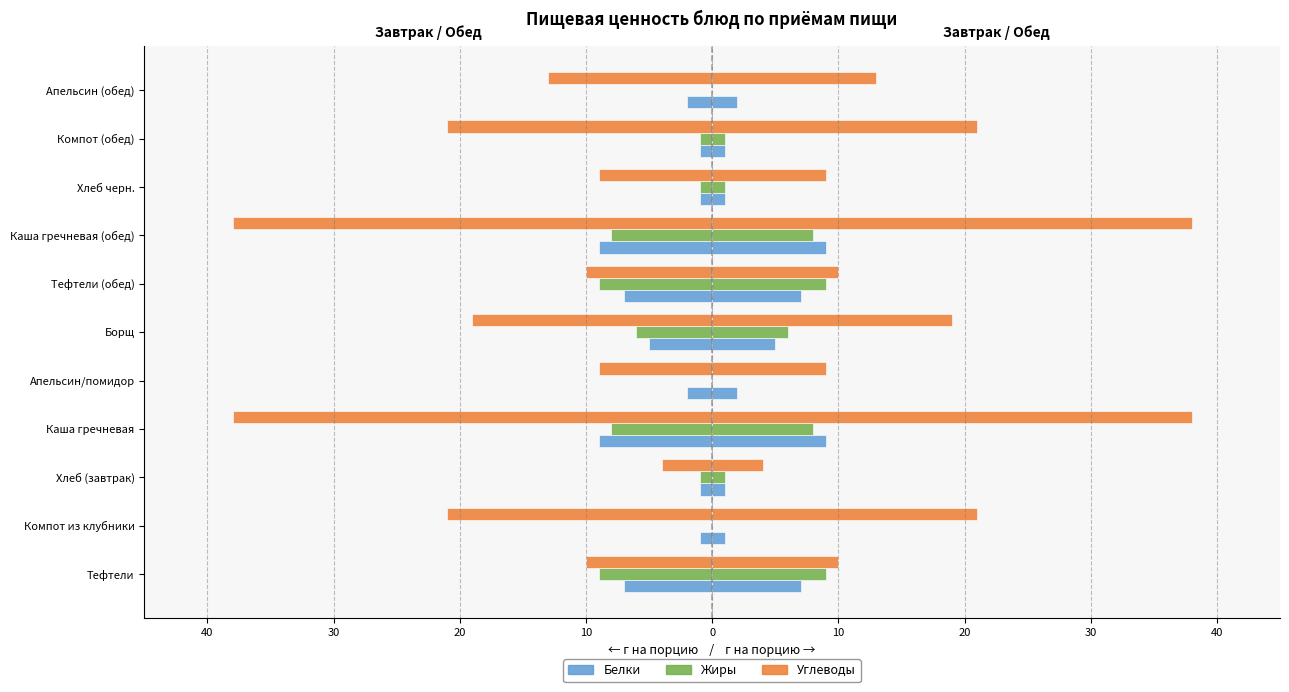

What is the lowest value of the Углеводы (по блюду) series?

-38